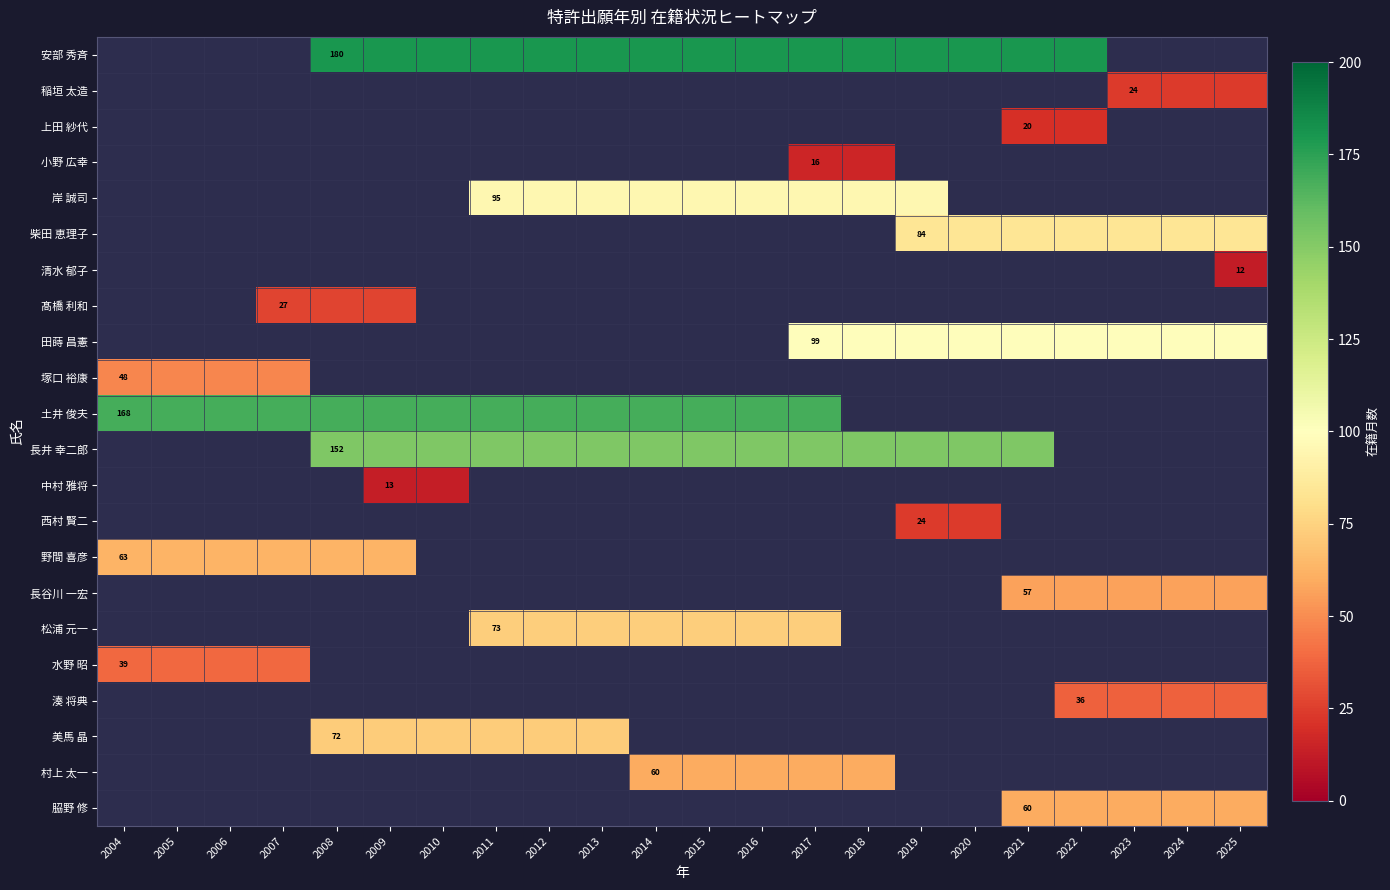

Between 2006 and 2007, which is larger?

2007